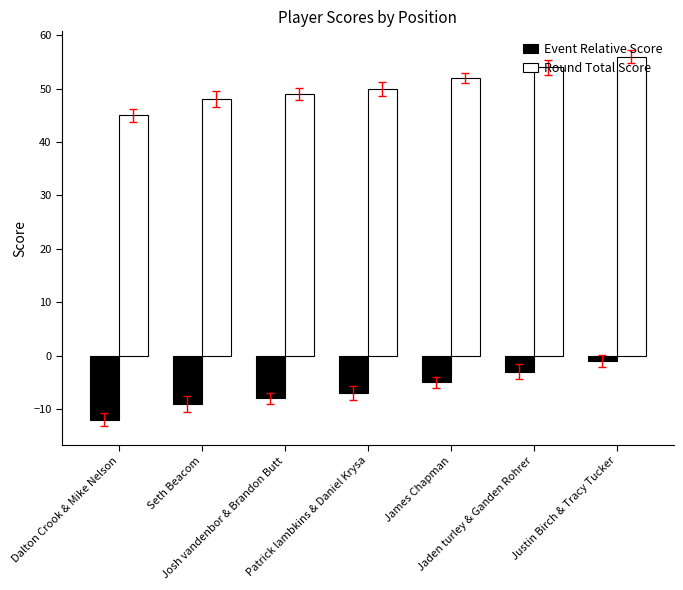

True or false: Event Relative Score has a value of -7 at Patrick lambkins & Daniel Krysa.

True